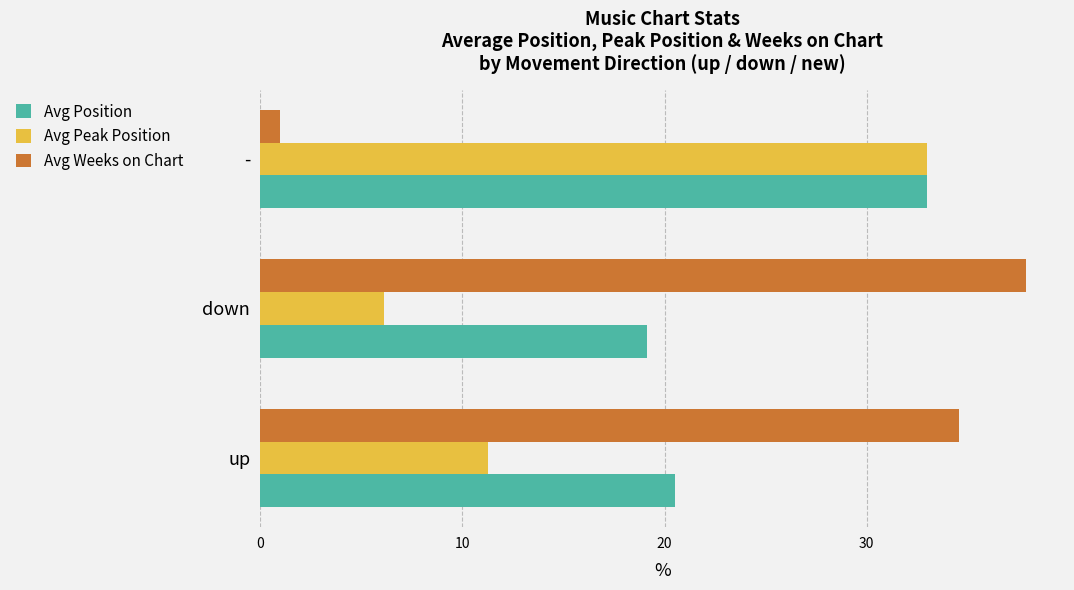

What is the sum of the Avg Weeks on Chart values at - and up?

35.6